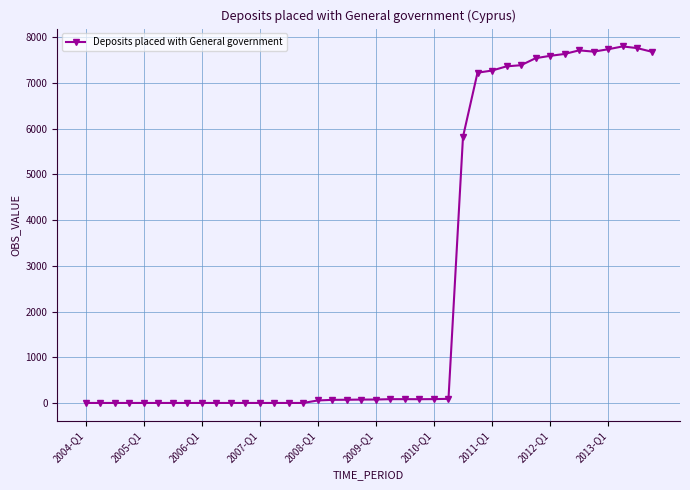

True or false: there are more than 1 points higher than both neighbors.

True